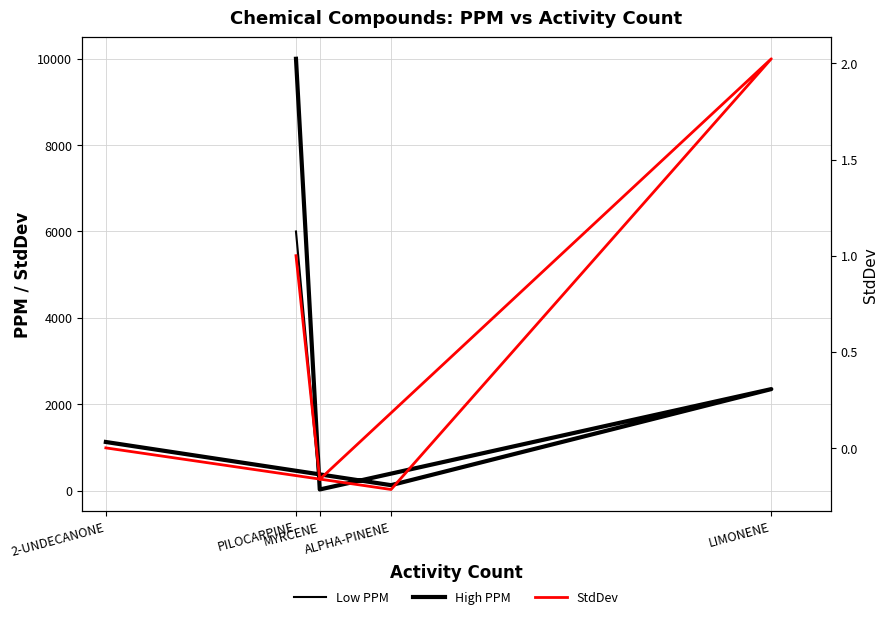

List the series in order of their overall mean, highest first.

High PPM, Low PPM, StdDev